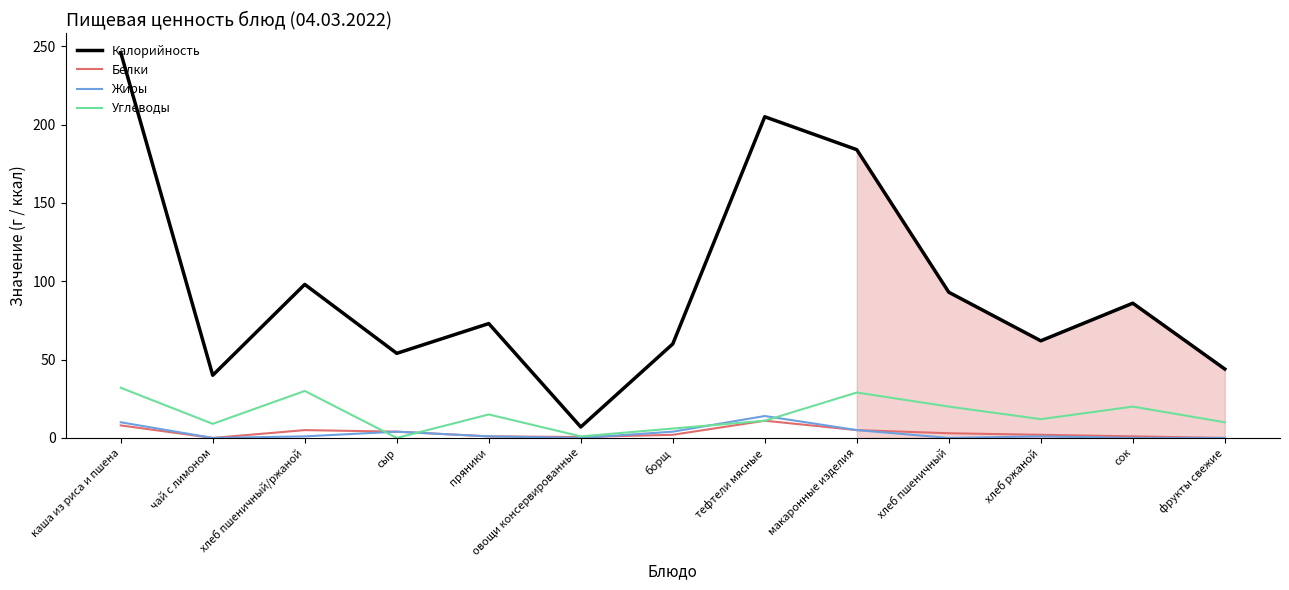

Which series has the largest total across all categories?

Калорийность